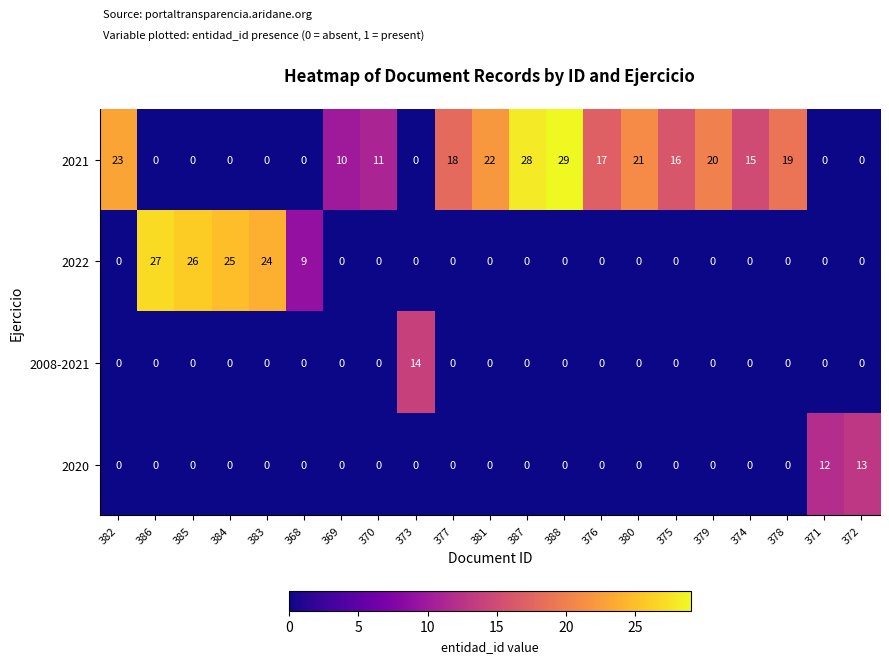

What value does the 2020 series have at 371?

12